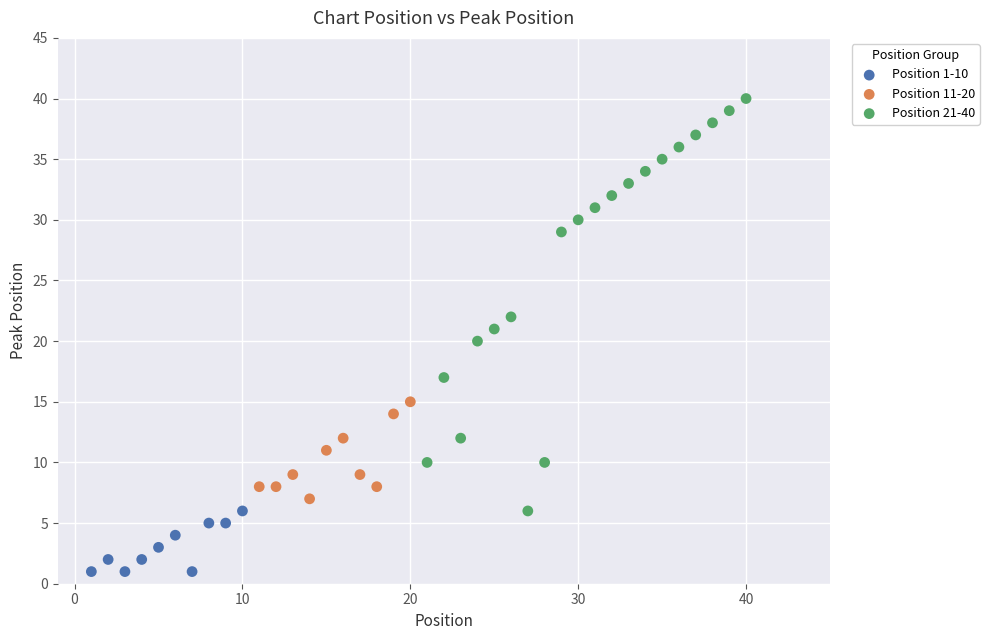

Which series reaches the maximum Y coordinate?

Position 21-40